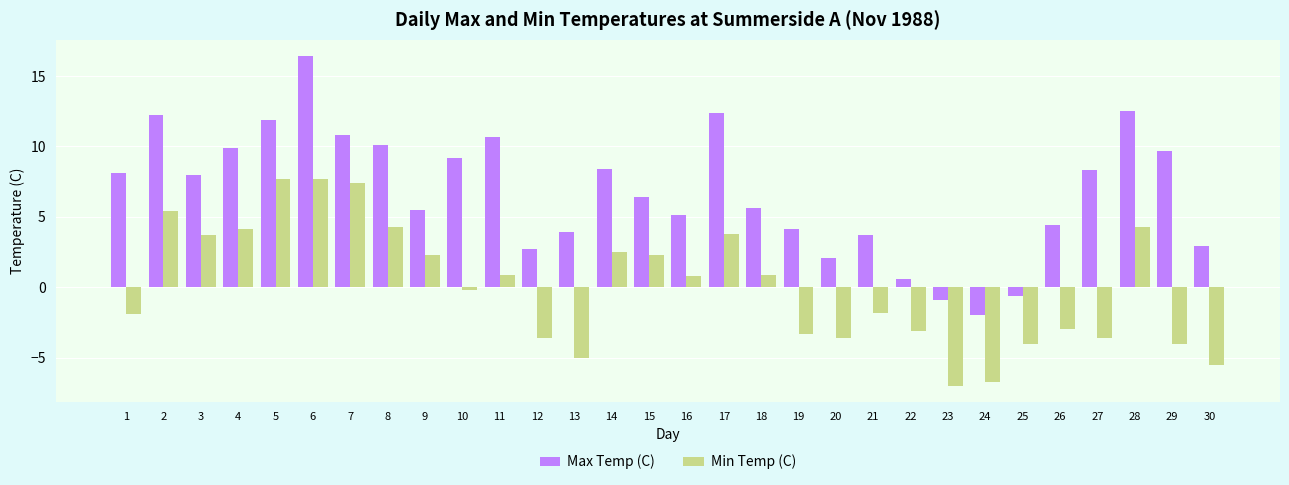

List the series in order of their peak value, lowest first.

Min Temp (C), Max Temp (C)